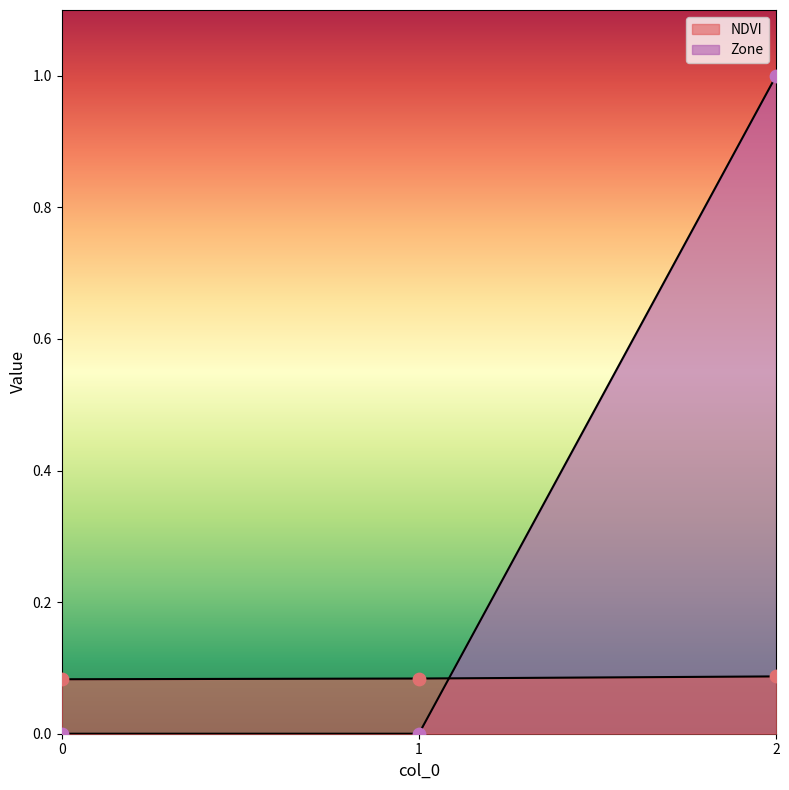

What is the total value across all series at 2?

1.1